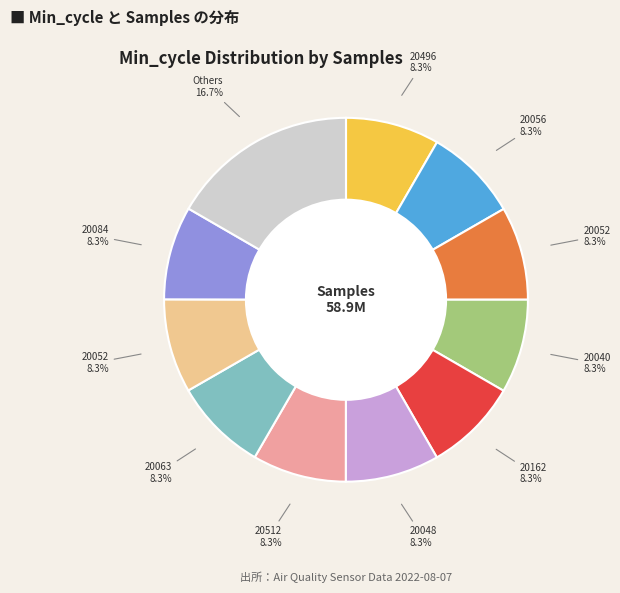

How many segments does this pie chart have?

11